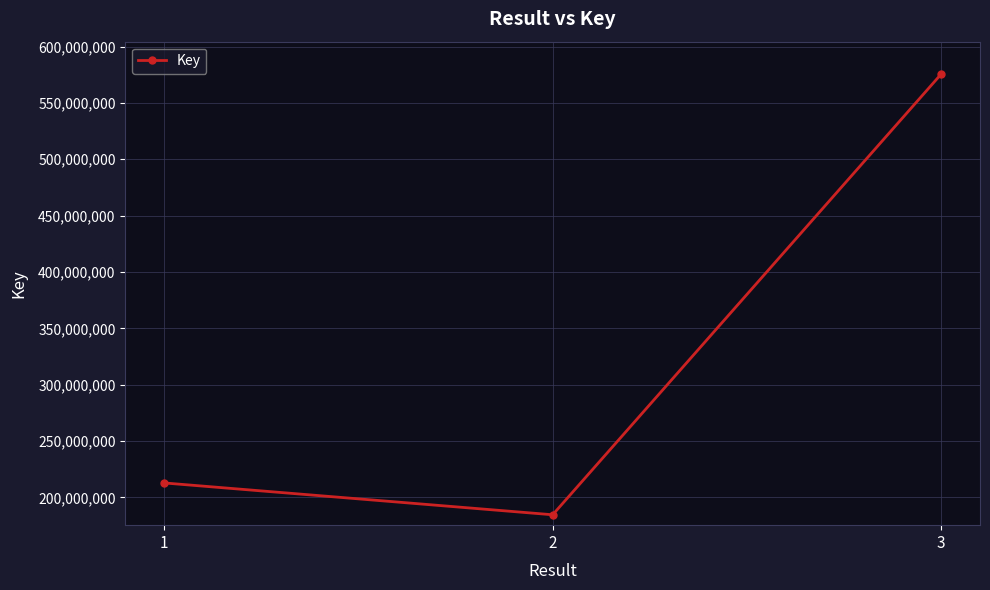

True or false: the data shows 184551566 at 2.

True